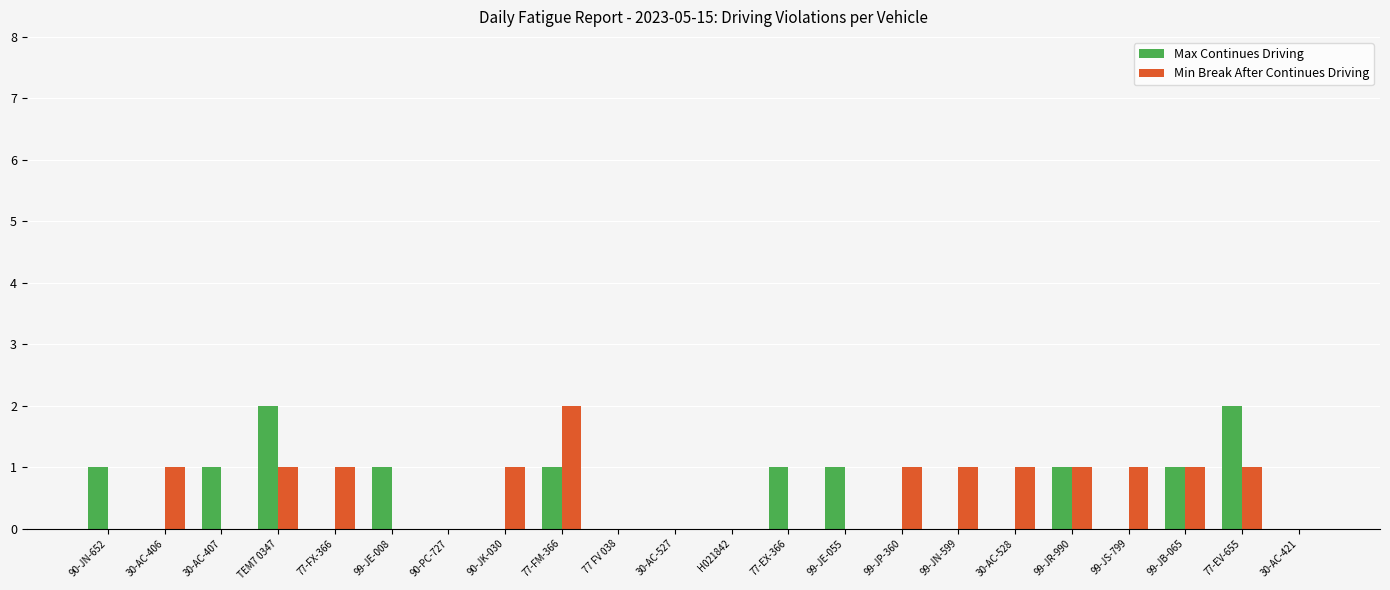

The Min Break After Continues Driving series shows 1 at 30-AC-528. True or false?

True